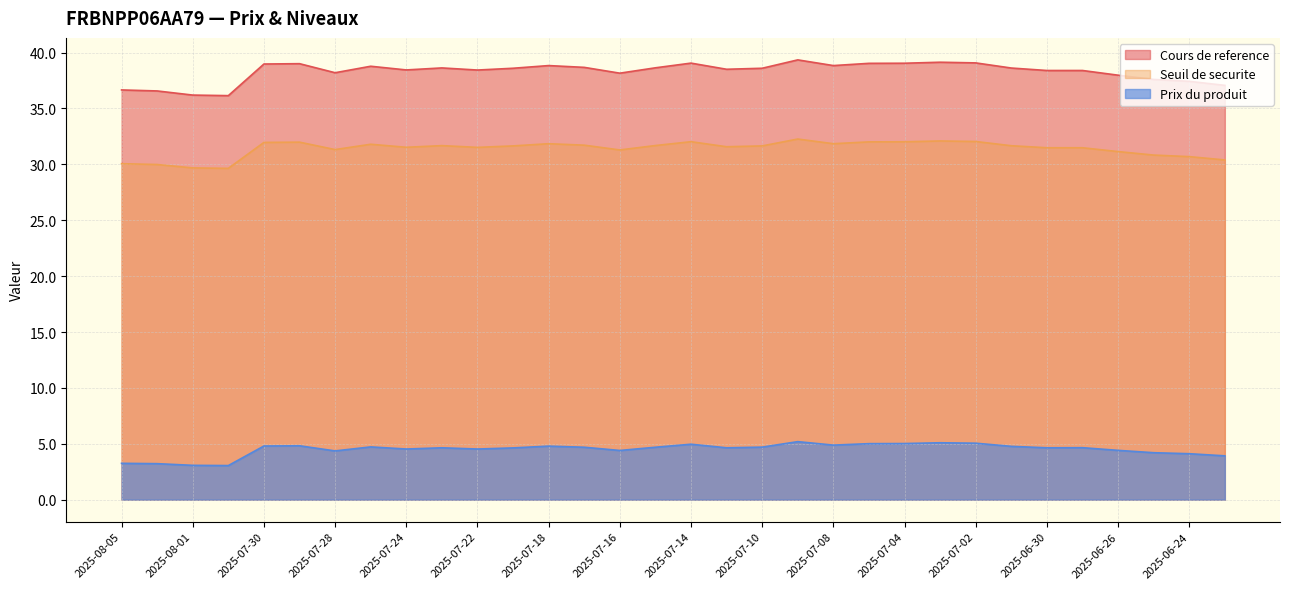

Where is Seuil de securite nearest to the value 30?

2025-08-04